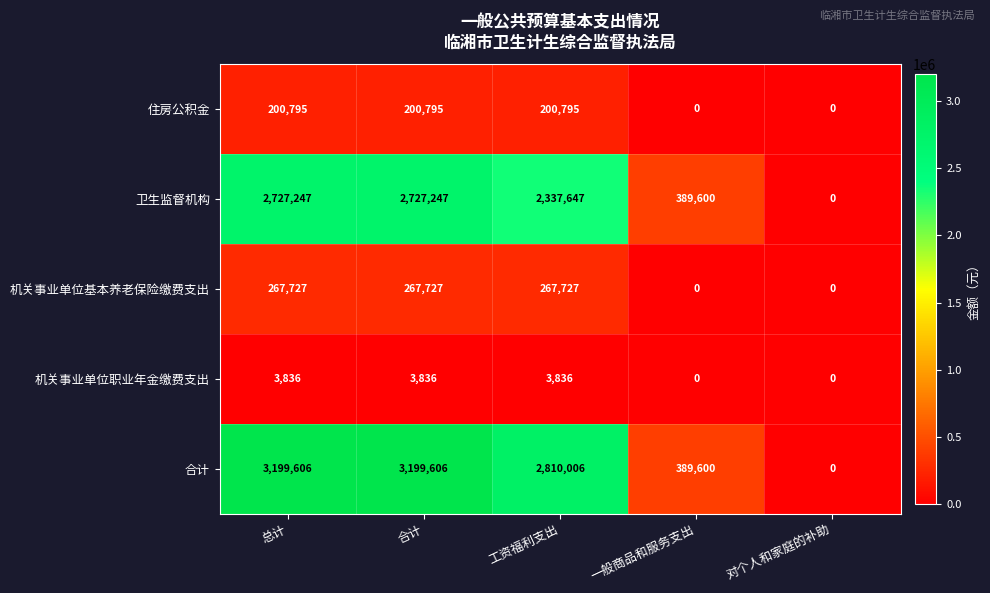

At how many categories does at least one series exceed 1703247?

3